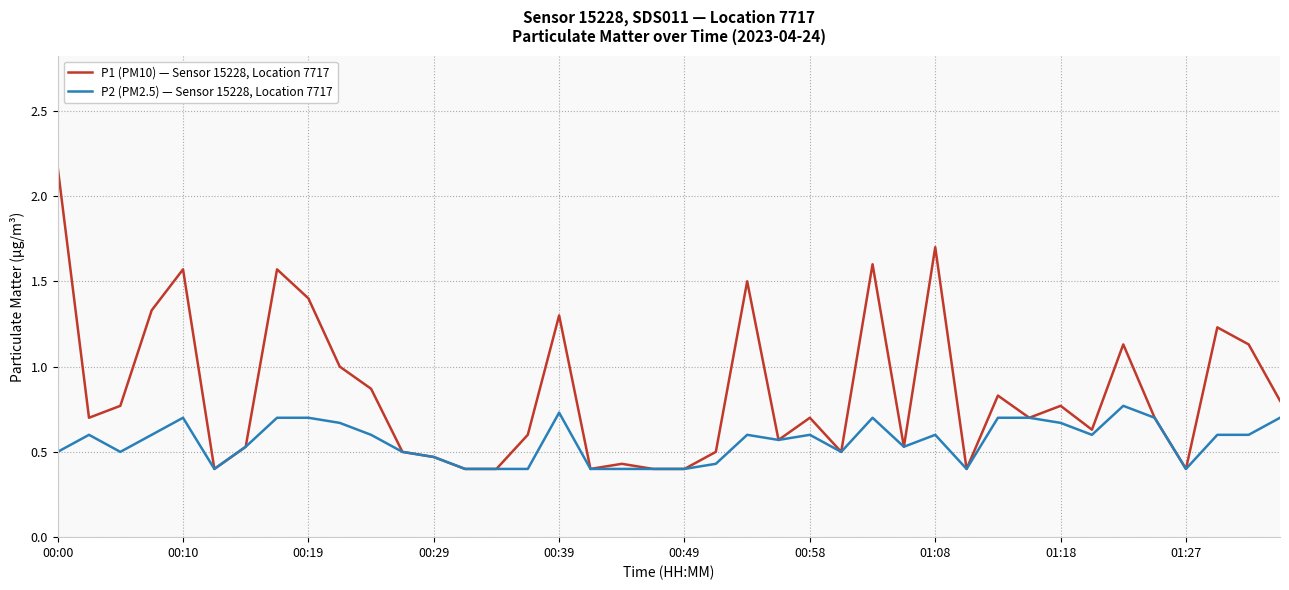

Rank the series by their maximum value, from highest to lowest.

P1 (PM10) — Sensor 15228, Location 7717, P2 (PM2.5) — Sensor 15228, Location 7717